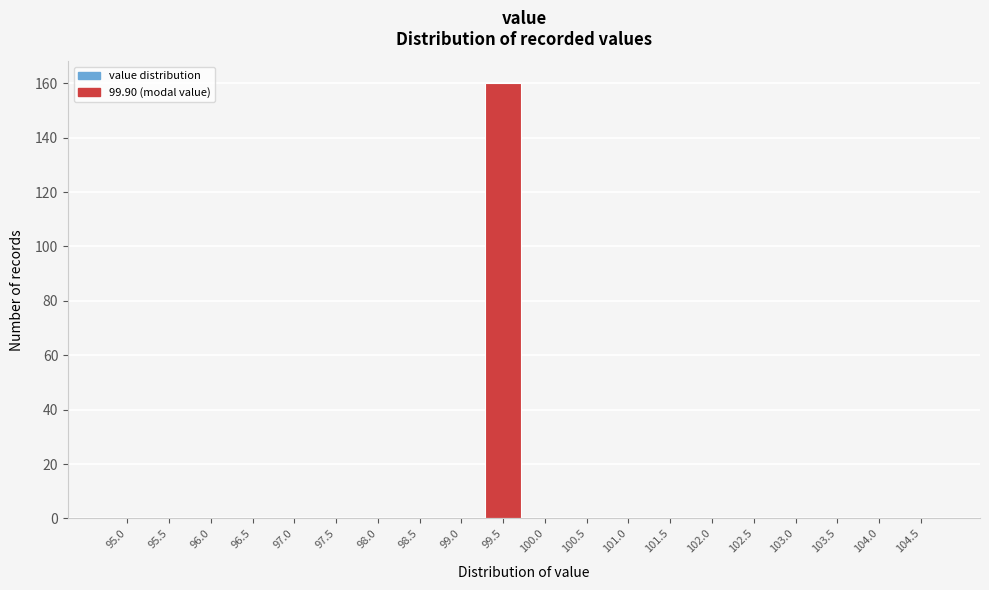

Reading right to left, list all the values displayed in this chart.

104.5=0	104.0=0	103.5=0	103.0=0	102.5=0	102.0=0	101.5=0	101.0=0	100.5=0	100.0=0	99.5=160	99.0=0	98.5=0	98.0=0	97.5=0	97.0=0	96.5=0	96.0=0	95.5=0	95.0=0